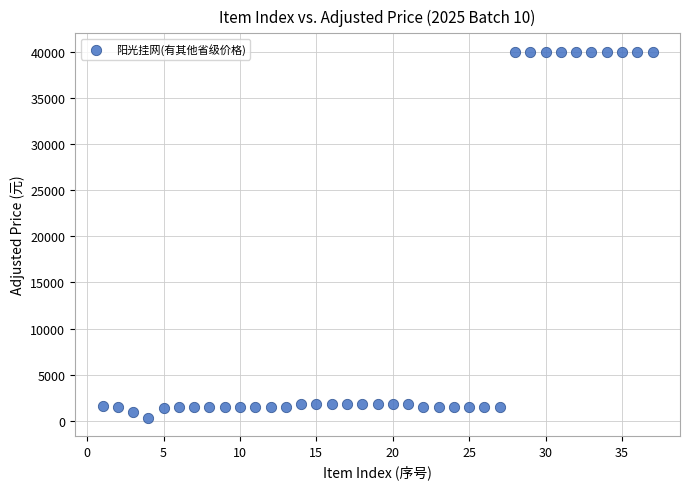

What is the range of X values (max minus min)?

36.0